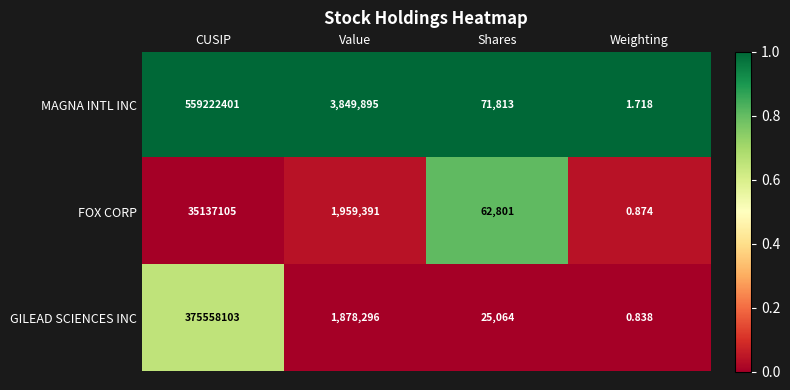

At which category does the chart reach its minimum across all series?

Weighting